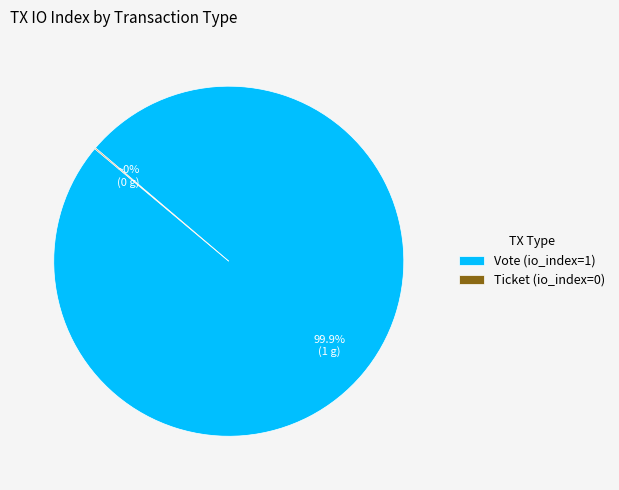

Which slice is the largest?

Vote (io_index=1)